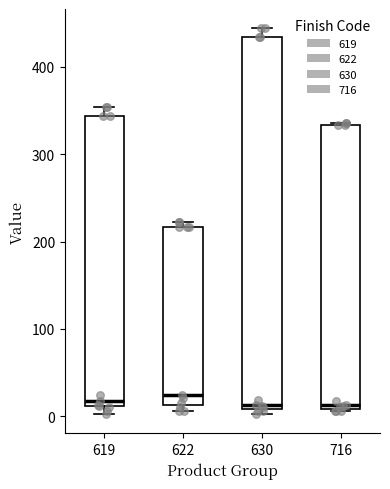

Reading left to right, read every box against the y-axis: the position of its median line, the range the box covers, and the ends of its whiskers. The values are not printed on the chart, so give them approximately, as read against the axis.

619: median 20, box 10 to 340, whiskers 0 to 350
622: median 20, box 10 to 220, whiskers 10 (just below the box's lower edge) to 220 (just above the box's upper edge)
630: median 10 (just above the box's lower edge), box 10 to 430, whiskers 0 to 440
716: median 10 (just above the box's lower edge), box 10 to 330, whiskers 10 to 340